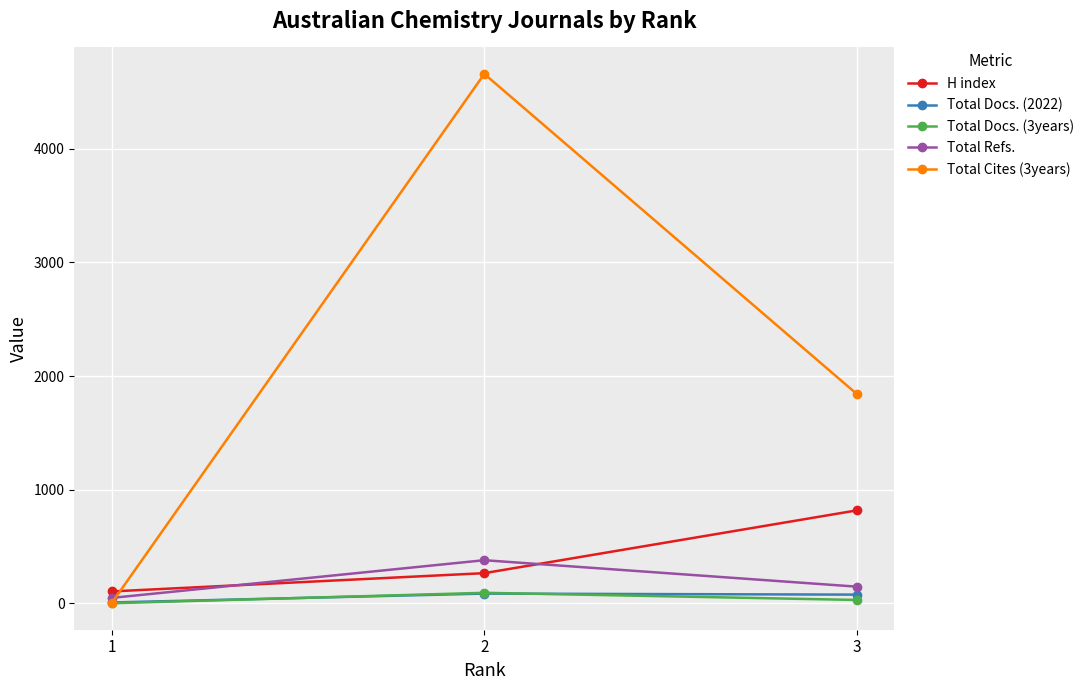

How many Total Docs. (2022) values are between 7 and 85?

3